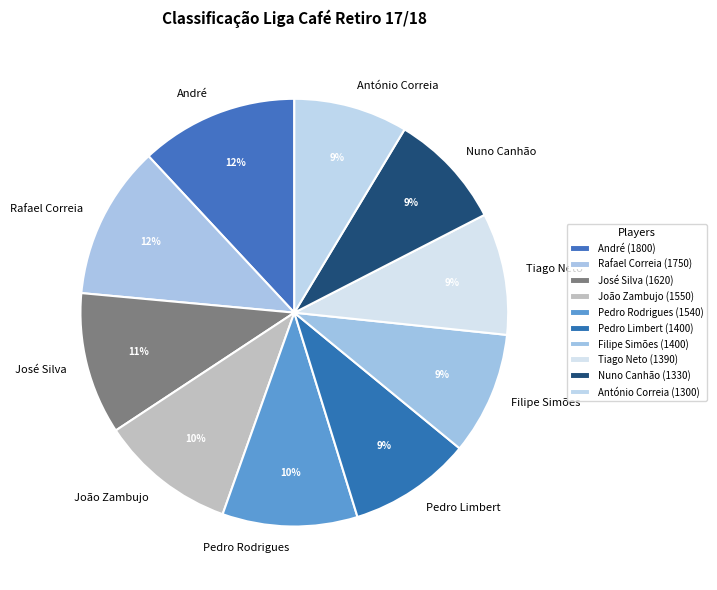

Combined, do João Zambujo and Filipe Simões account for over 50%?

No